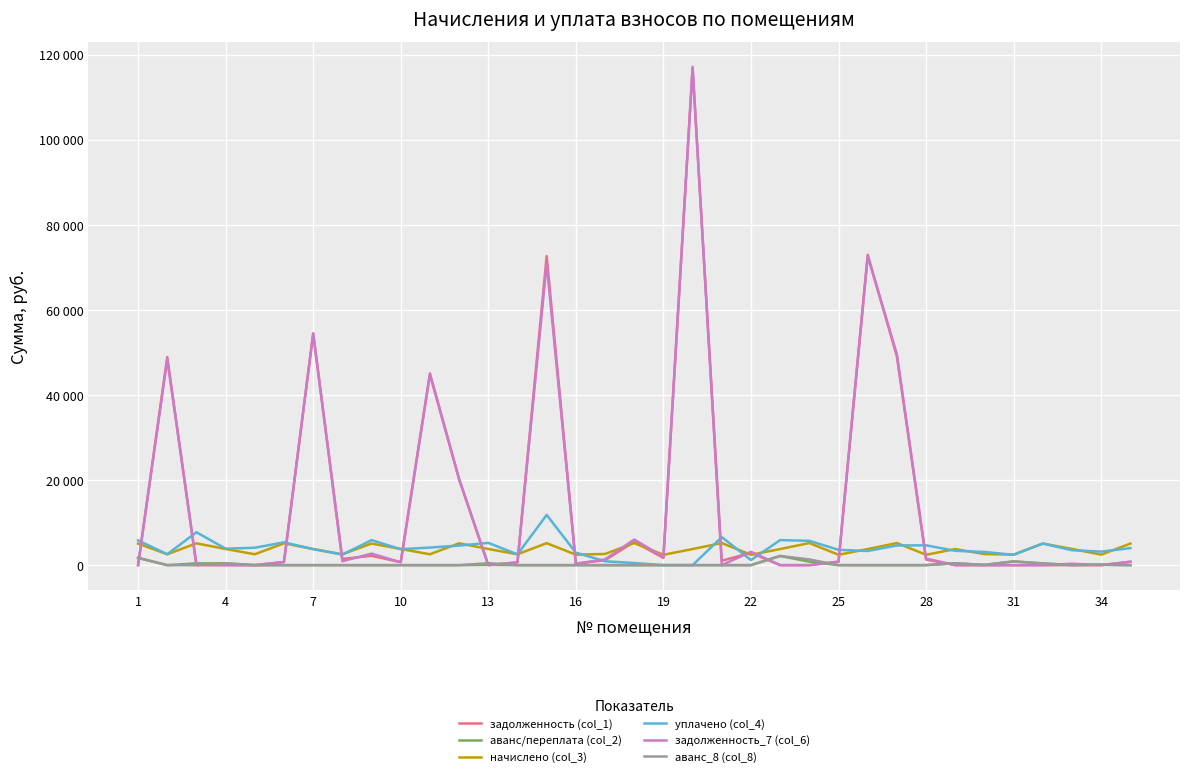

What is the average value of the аванс/переплата (col_2) series?

214.8